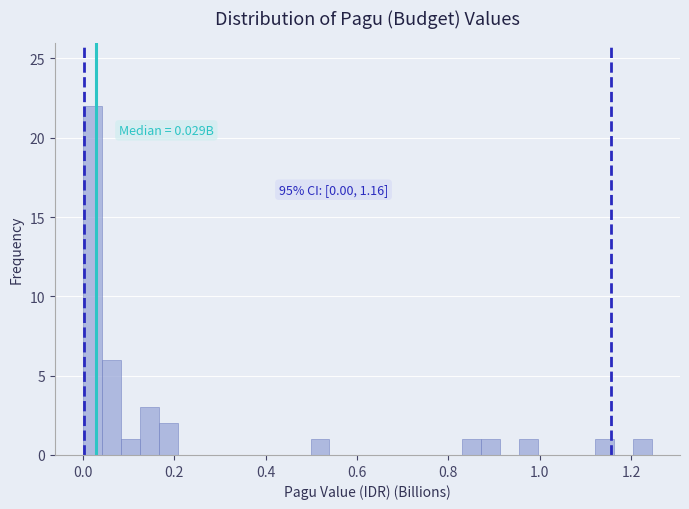

Read against the x-axis, roughly where is the centre of the tallest bar?

0.02